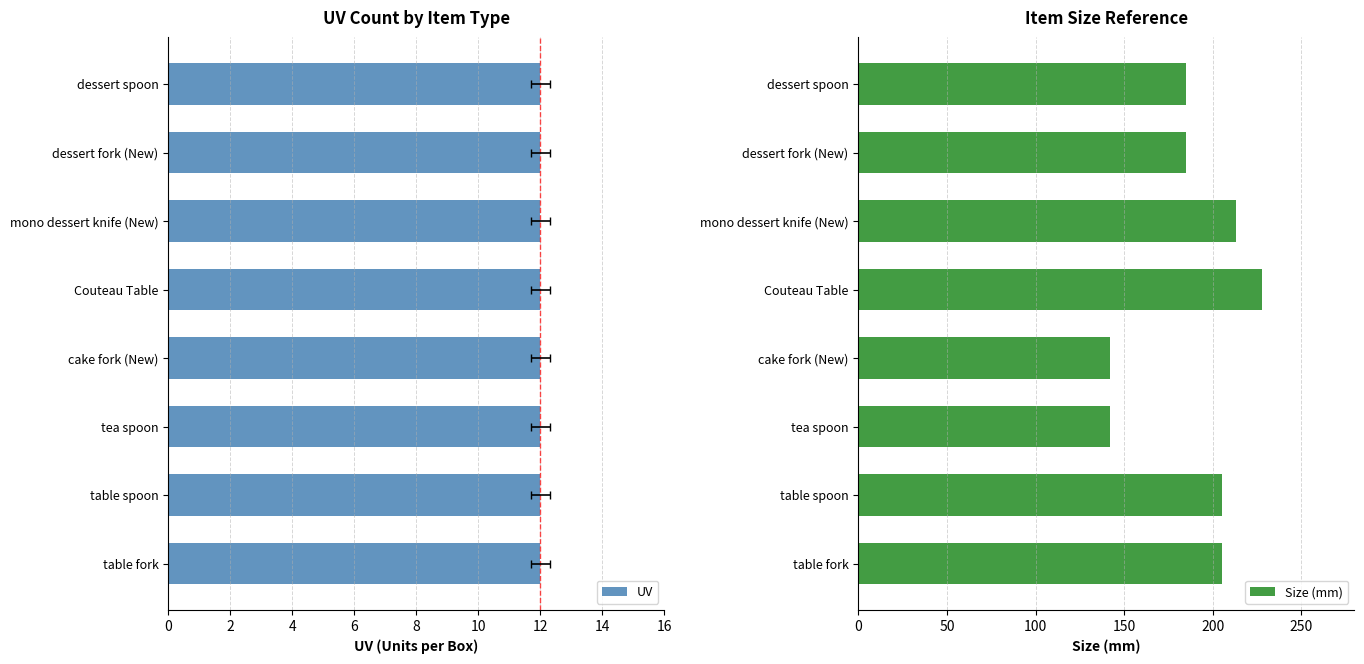

What is the highest value of the Size (mm) series?

228